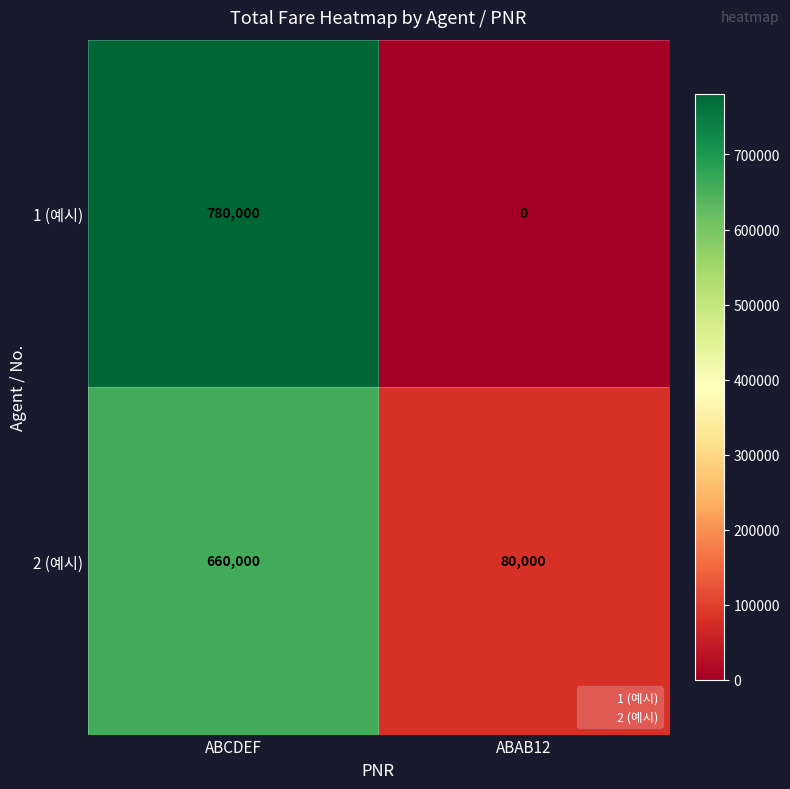

At which category does the chart reach its minimum across all series?

ABAB12